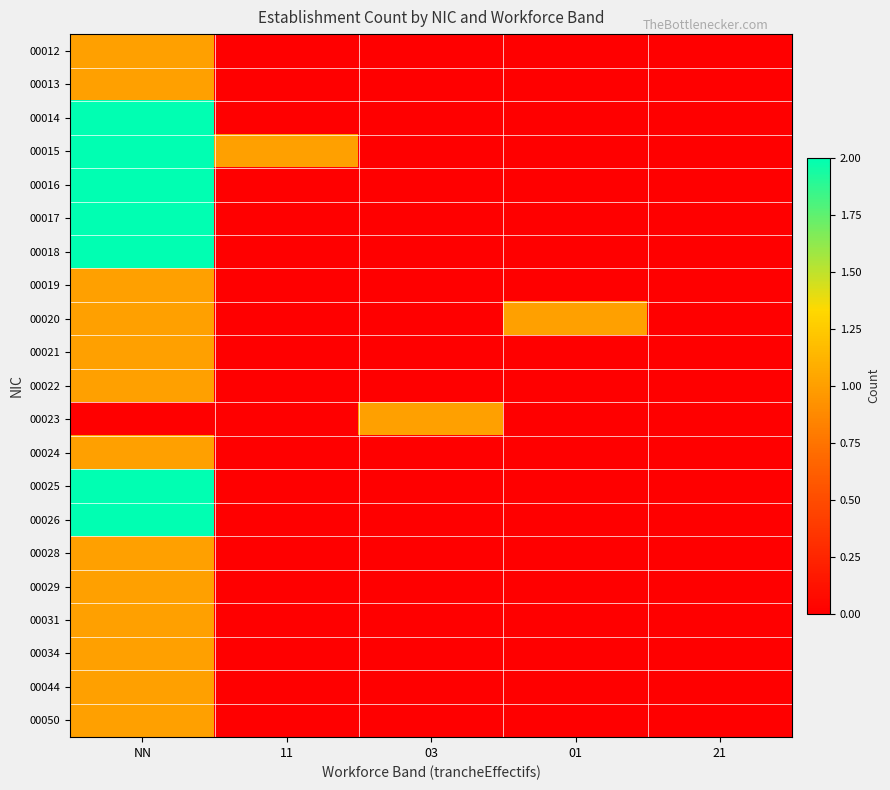

At which category is the sum across all series the highest?

NN